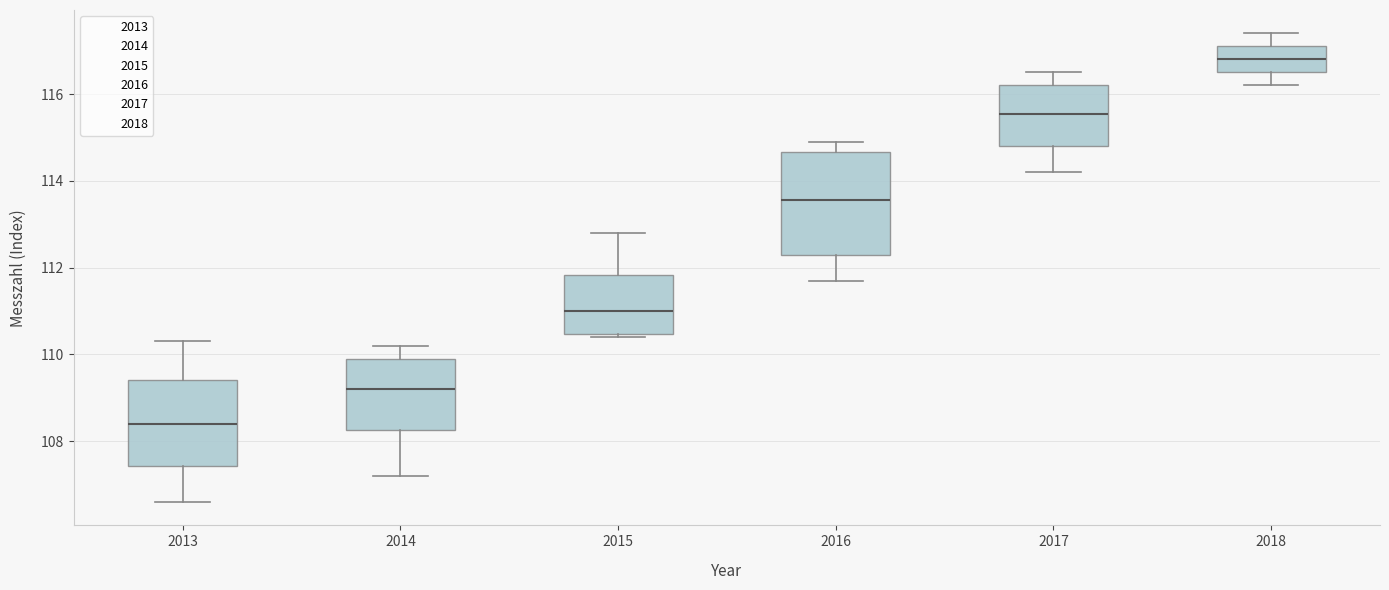

Which box is the tallest, from its lower edge to its upper edge?

2016